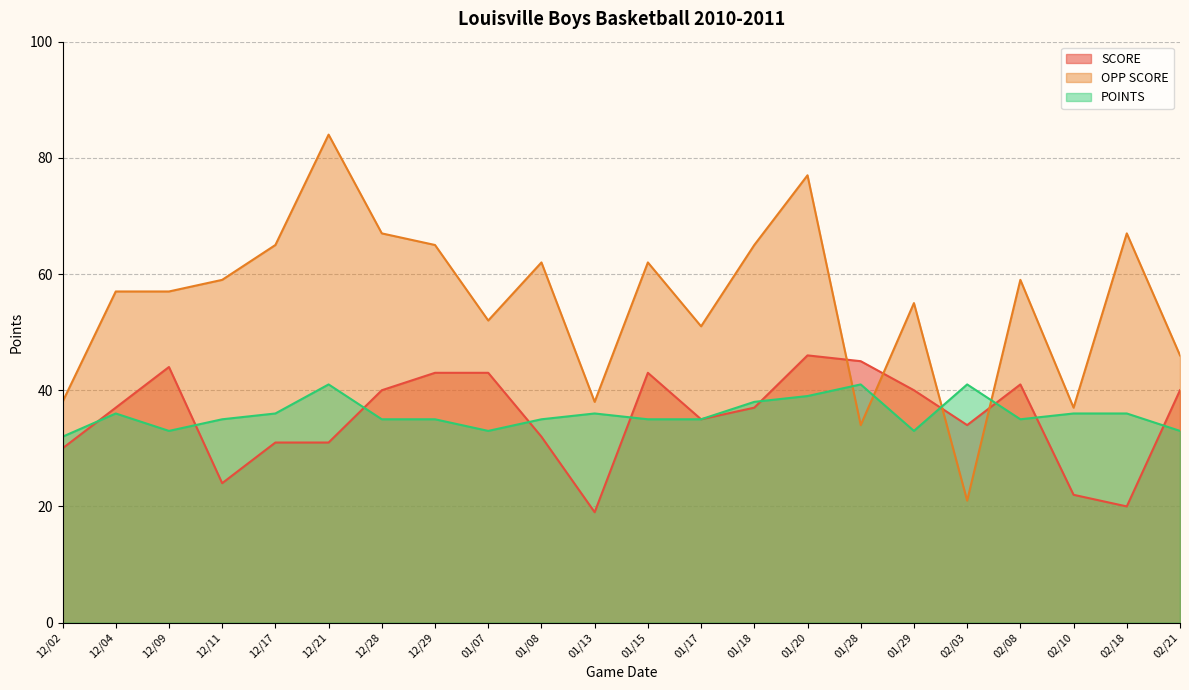

Where do SCORE and OPP SCORE first cross each other?

01/20 and 01/28